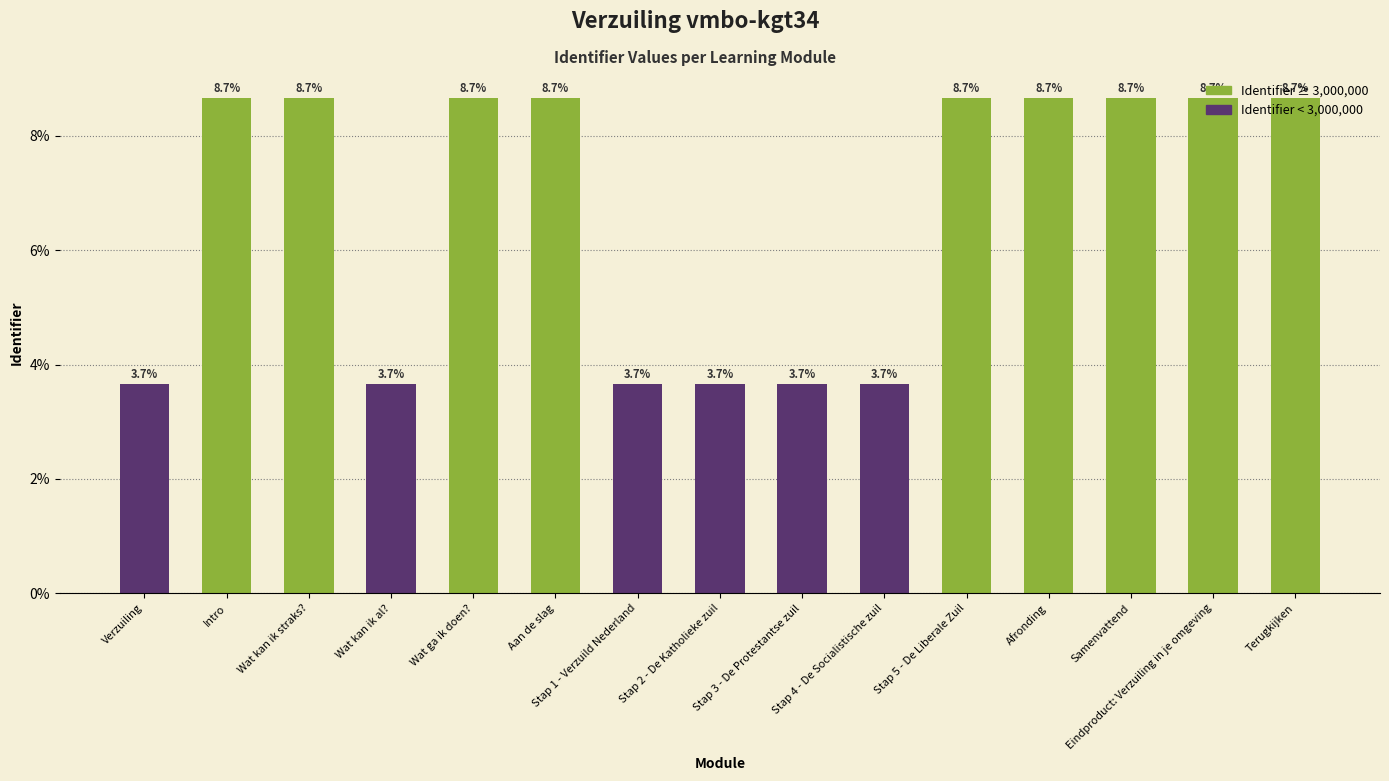

The value at Aan de slag is 3.6. True or false?

False